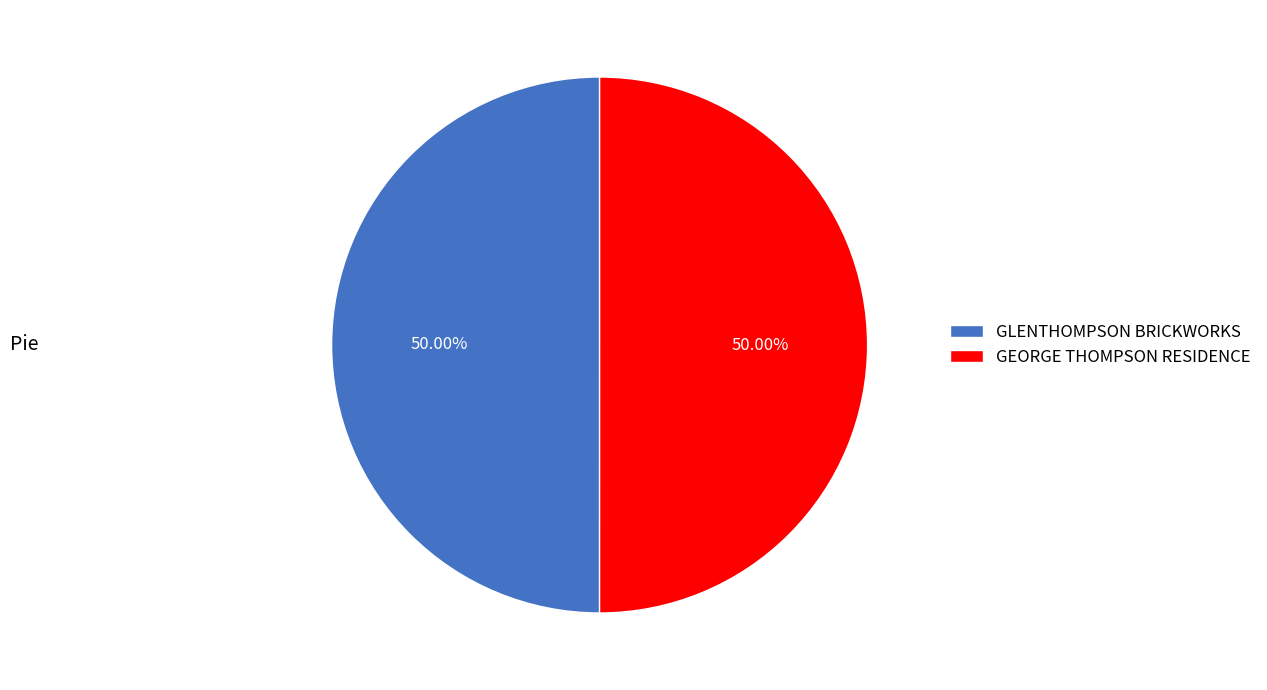

Count the number of slices in the pie.

2